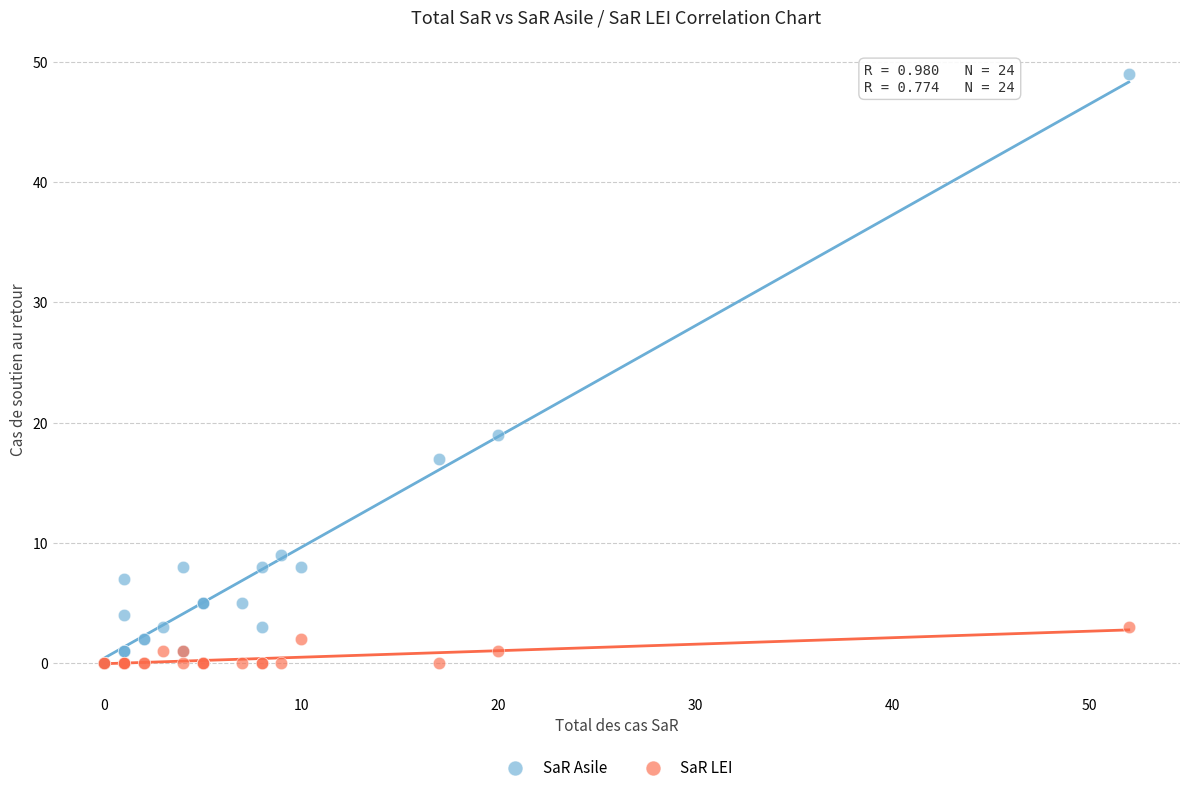

In the SaR Asile series, what Y value is closest to 24?

19